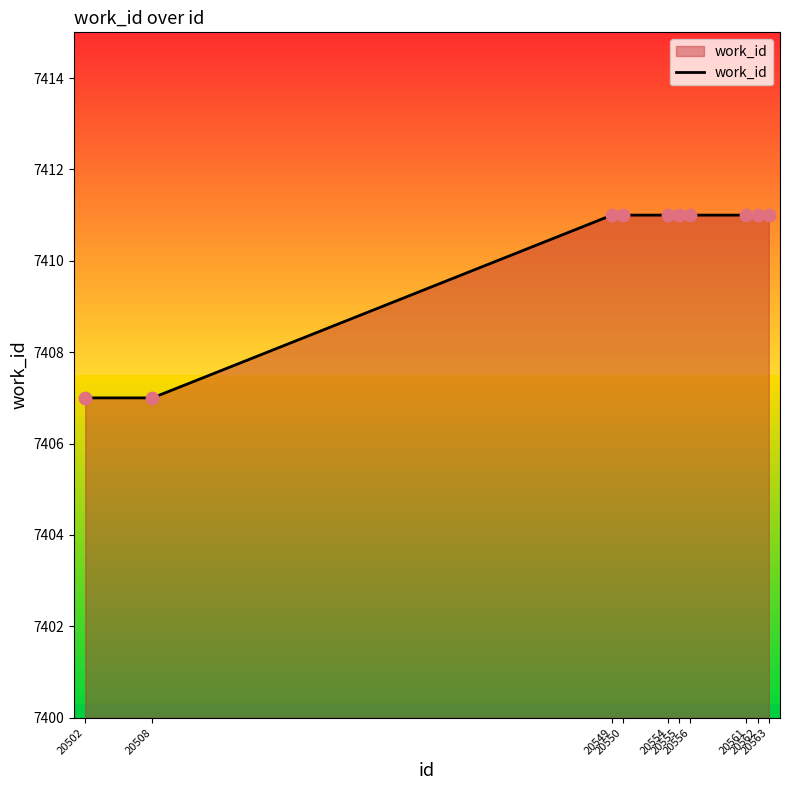

What is the change in value from 20502 to 20550?

+4